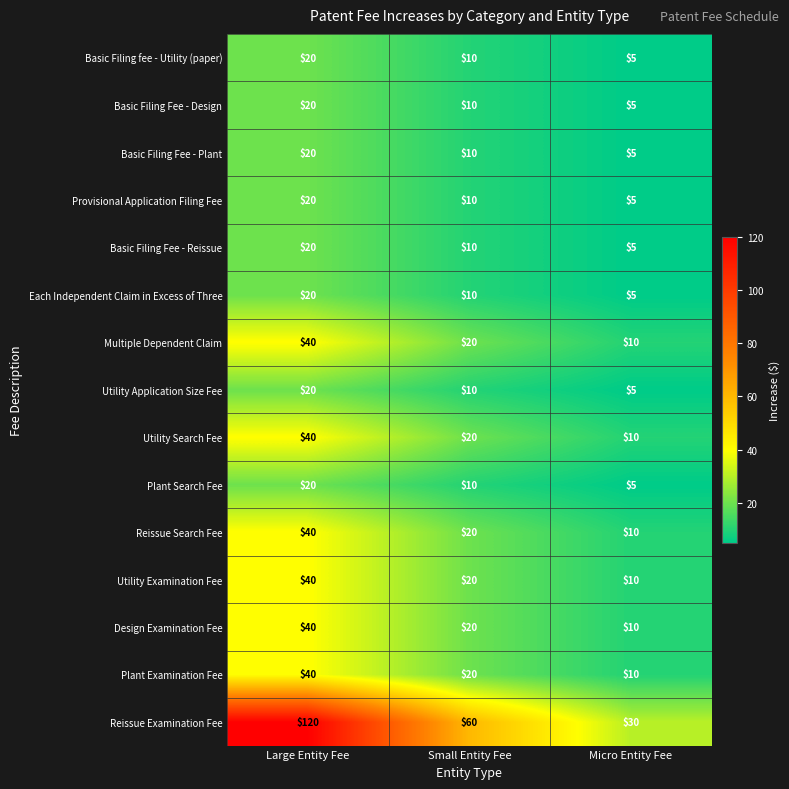

What is the difference between the maximum and minimum values in the Plant Examination Fee series?

30